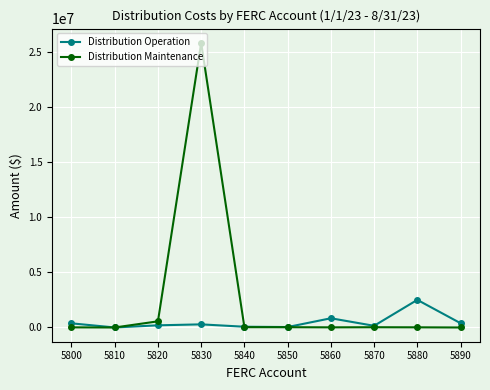

Which series has the largest total across all categories?

Distribution Maintenance